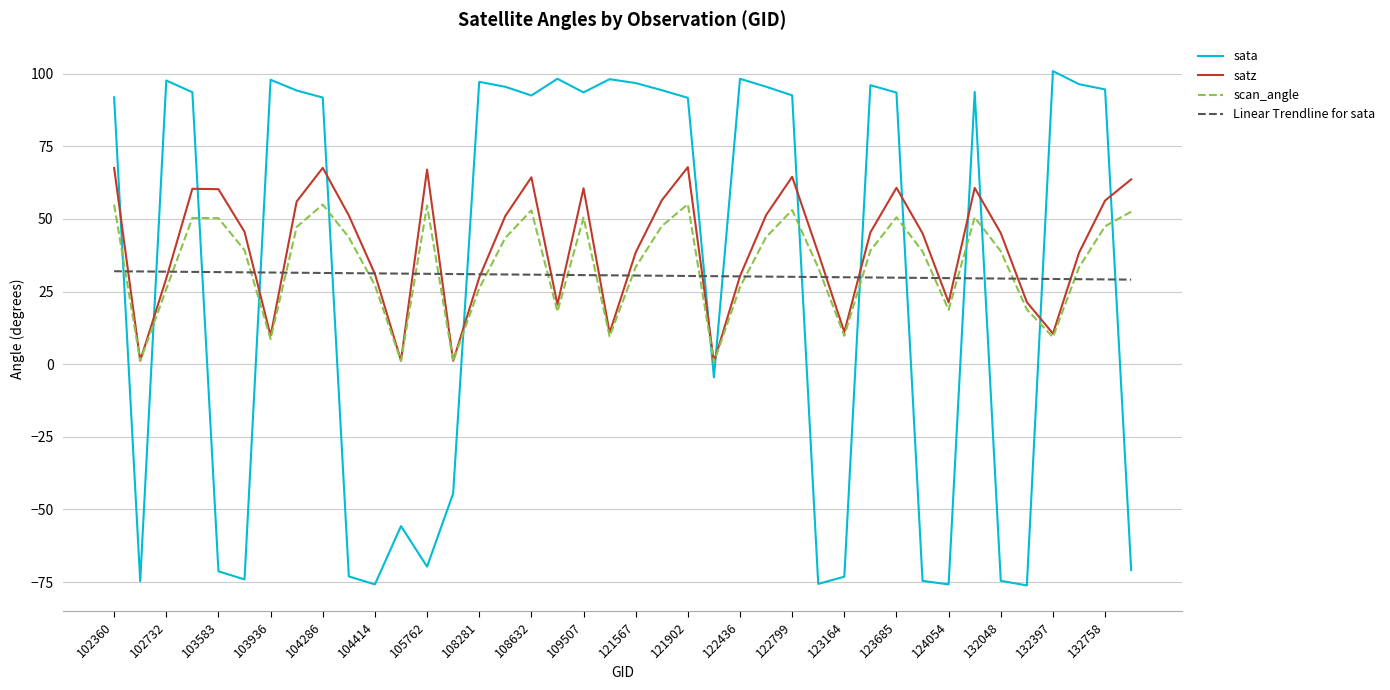

What is the minimum value for Linear Trendline for sata?

29.1